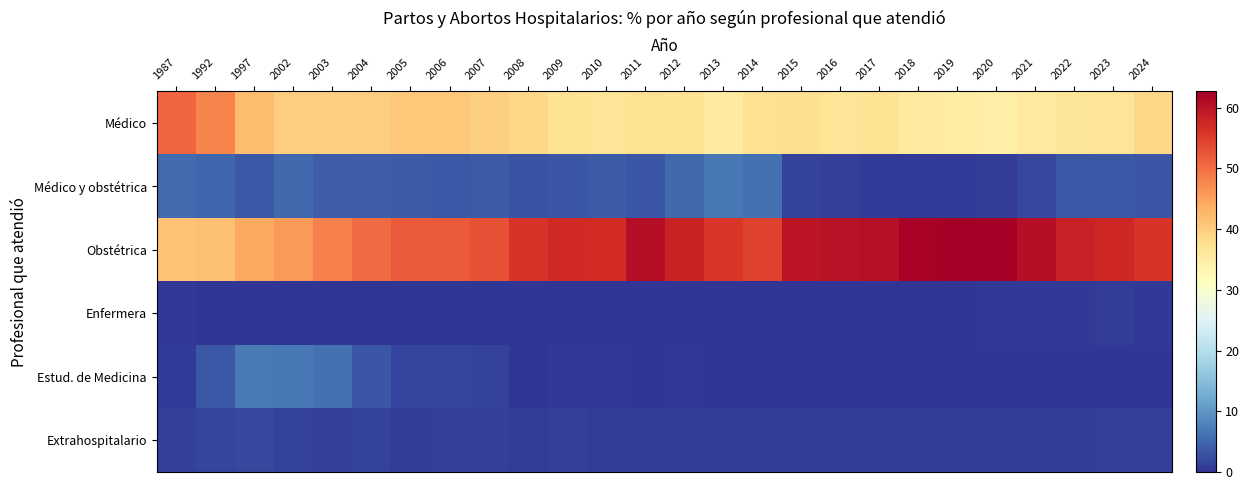

Between 2010 and 2016, which is larger?

2010